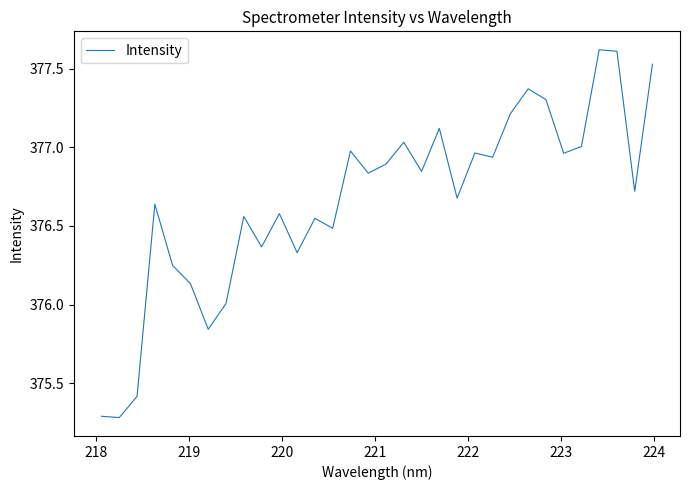

What is the difference between the maximum and minimum values?

2.3